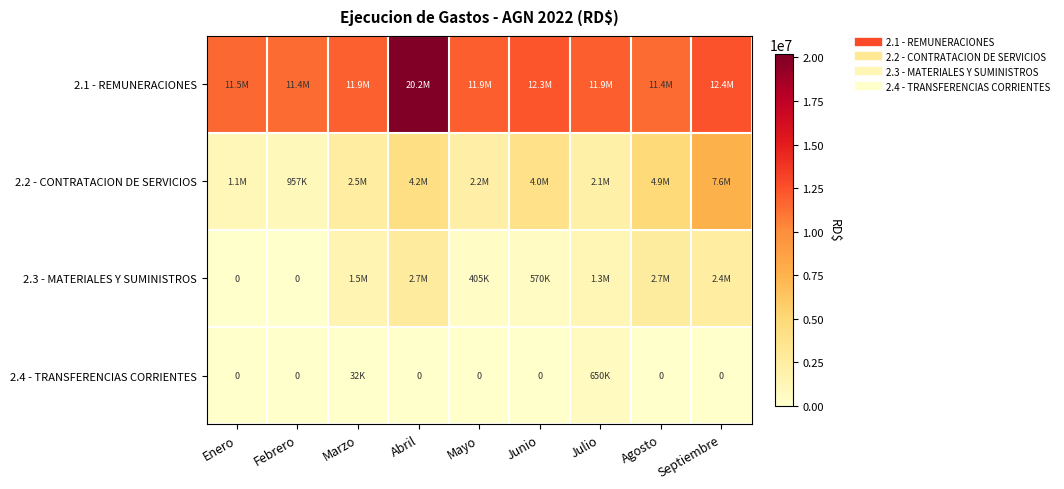

Which series has the largest range (max minus min)?

2.1 - REMUNERACIONES